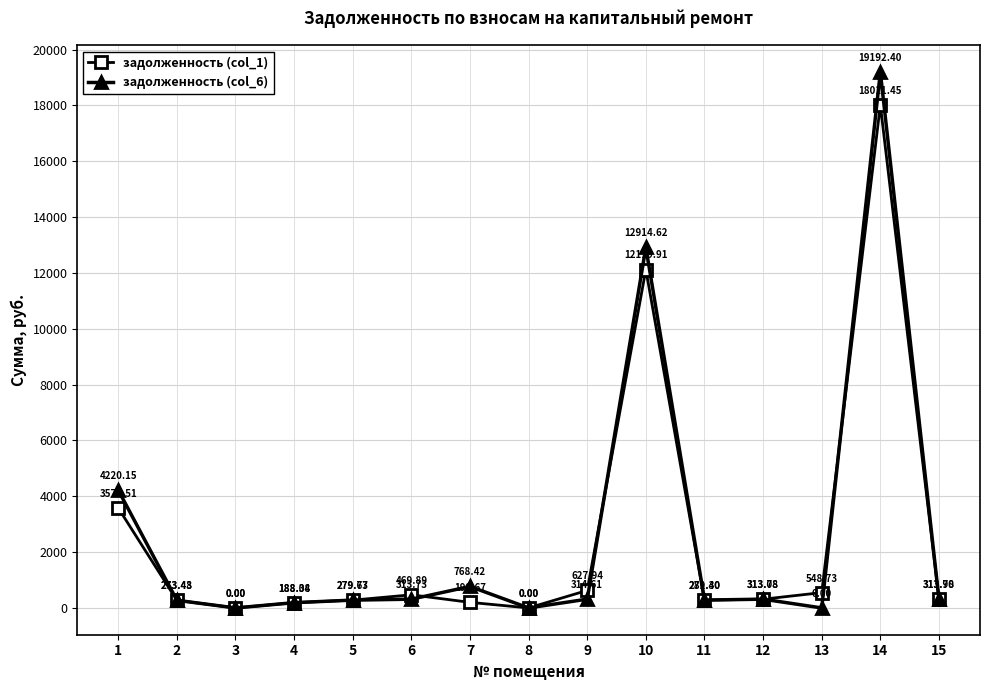

How many lines are shown in the chart?

2